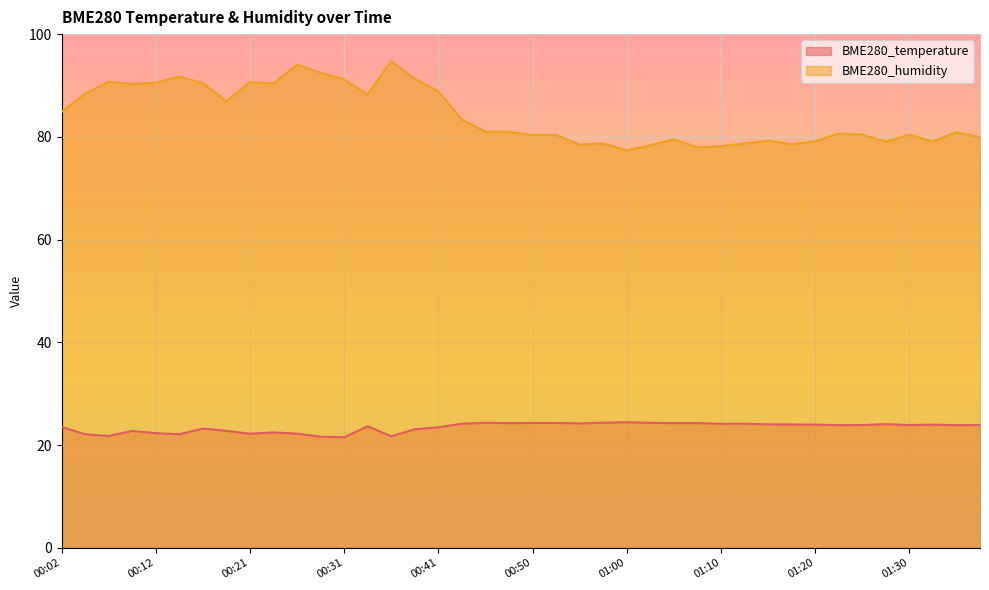

Reading left to right, extract all data points from this chart.

BME280_temperature: 00:02=23.5	00:04=22.1	00:07=21.8	00:09=22.7	00:12=22.3	00:14=22.1	00:16=23.2	00:19=22.8	00:21=22.2	00:24=22.5	00:26=22.2	00:29=21.6	00:31=21.5	00:33=23.6	00:36=21.7	00:38=23.1	00:41=23.5	00:43=24.1	00:46=24.3	00:48=24.3	00:50=24.3	00:53=24.3	00:55=24.2	00:58=24.4	01:00=24.4	01:03=24.3	01:05=24.3	01:07=24.3	01:10=24.1	01:12=24.1	01:15=24.0	01:17=24.0	01:20=24.0	01:22=23.9	01:25=23.9	01:27=24.1	01:30=23.9	01:32=24.0	01:35=23.9	01:37=23.9
BME280_humidity: 00:02=84.9	00:04=88.4	00:07=90.7	00:09=90.3	00:12=90.5	00:14=91.7	00:16=90.5	00:19=87.0	00:21=90.7	00:24=90.4	00:26=94.1	00:29=92.5	00:31=91.2	00:33=88.2	00:36=94.8	00:38=91.3	00:41=88.9	00:43=83.4	00:46=81.0	00:48=81.0	00:50=80.4	00:53=80.3	00:55=78.5	00:58=78.7	01:00=77.3	01:03=78.4	01:05=79.5	01:07=78.0	01:10=78.2	01:12=78.7	01:15=79.3	01:17=78.5	01:20=79.1	01:22=80.6	01:25=80.4	01:27=79.1	01:30=80.4	01:32=79.1	01:35=80.9	01:37=79.9